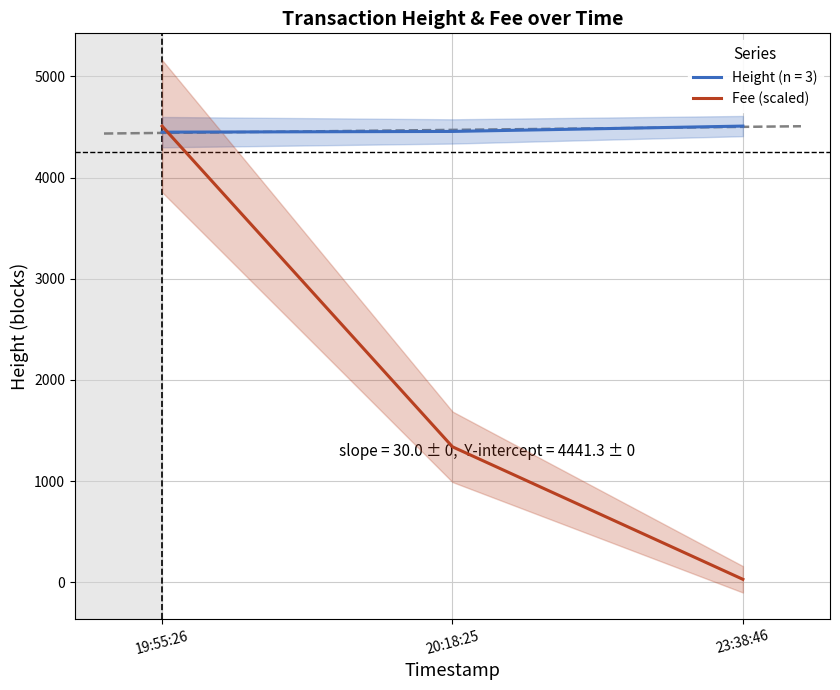

What is the difference between the second highest and minimum values?

1309.8